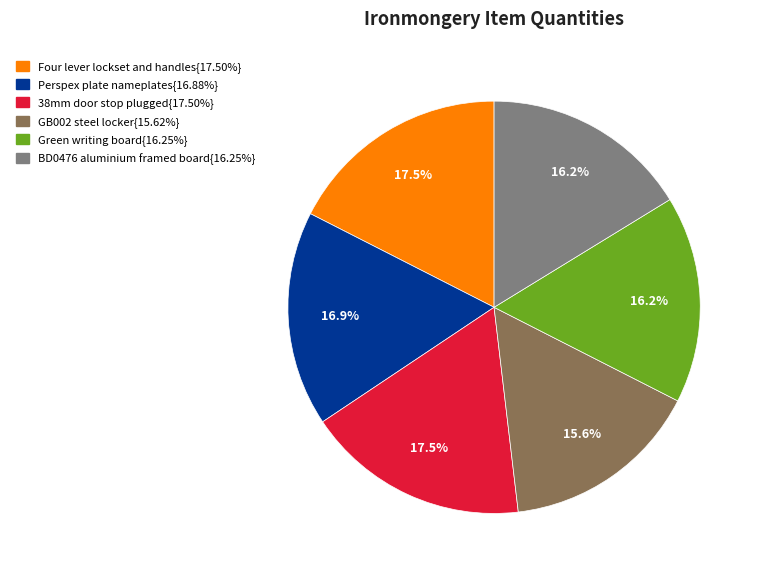

To the nearest percent, what is the difference between the largest and smallest slice percentages?

2%